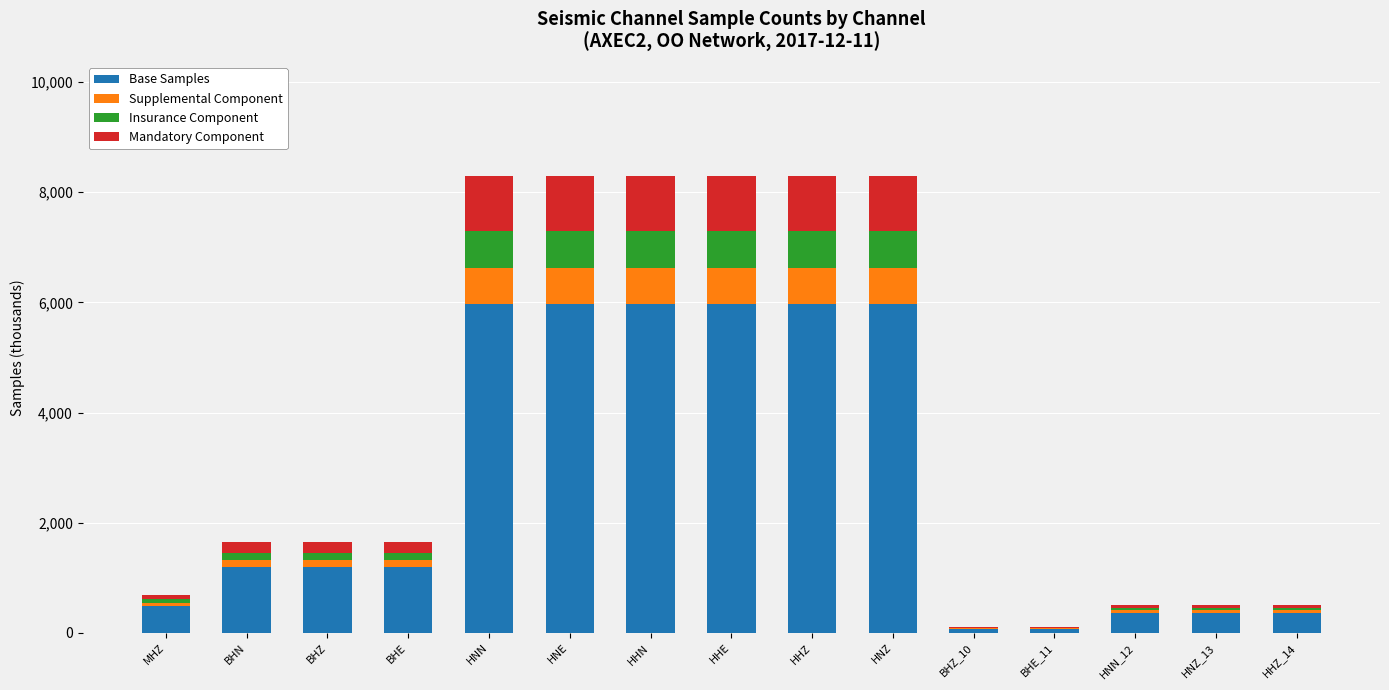

What is the highest value of the Base Samples series?

5968.1